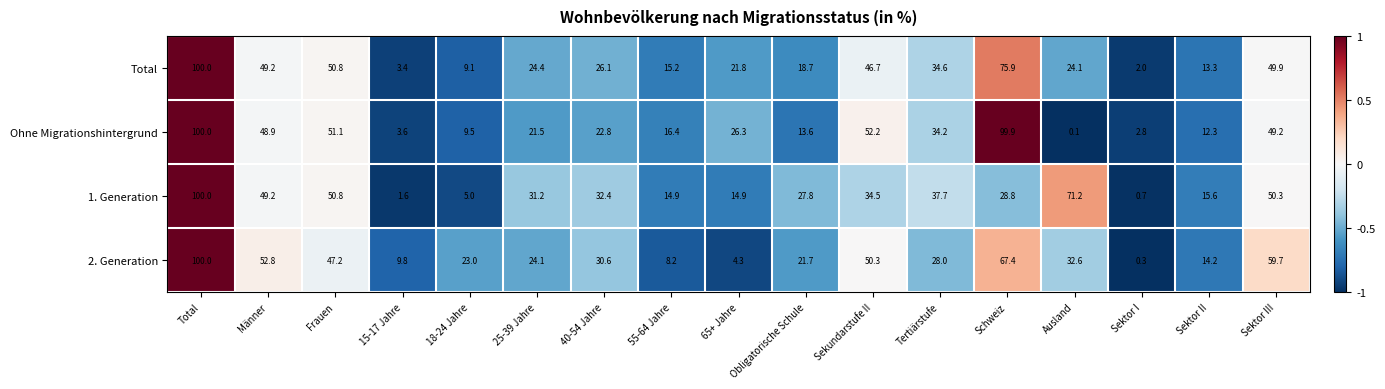

Which series has the largest total across all categories?

2. Generation